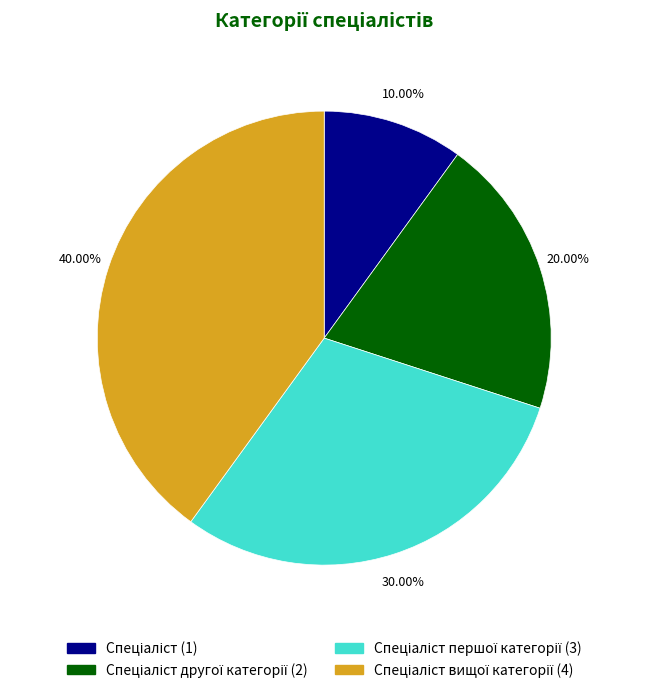

Is there a majority slice in this chart?

No